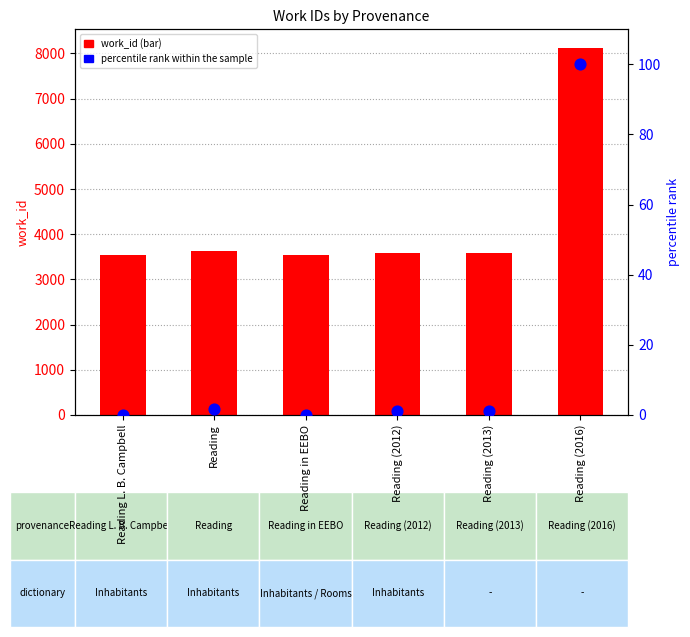

At how many categories does at least one series exceed 1288?

6